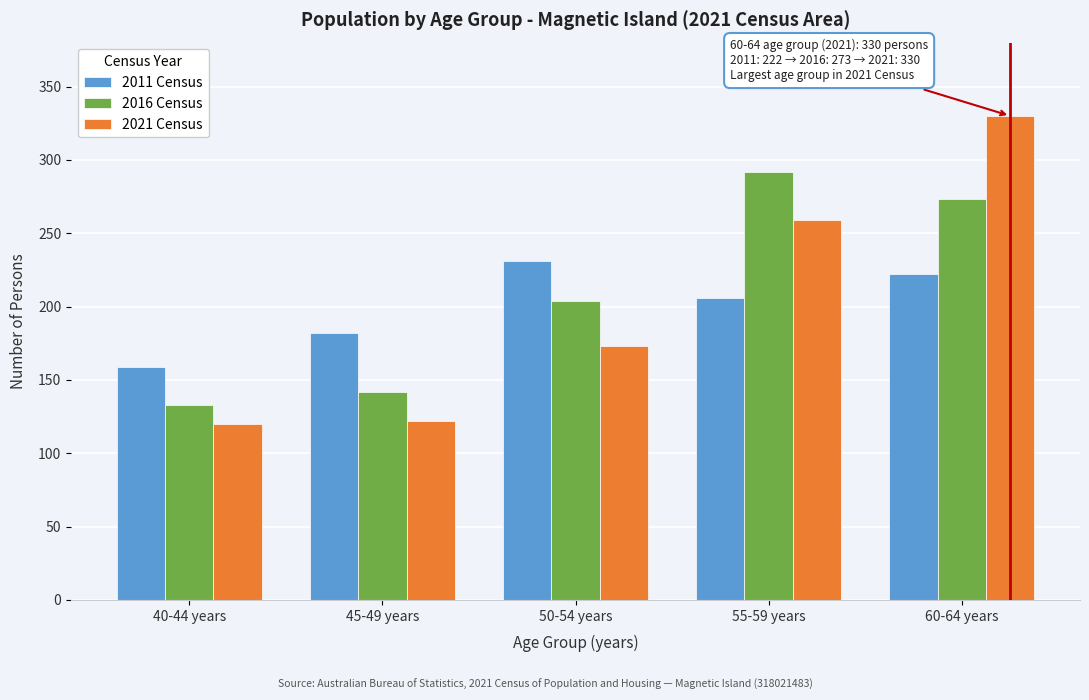

Reading left to right, list all the values displayed in this chart.

2011 Census: 40-44 years=159	45-49 years=182	50-54 years=231	55-59 years=206	60-64 years=222
2016 Census: 40-44 years=133	45-49 years=142	50-54 years=204	55-59 years=292	60-64 years=273
2021 Census: 40-44 years=120	45-49 years=122	50-54 years=173	55-59 years=259	60-64 years=330